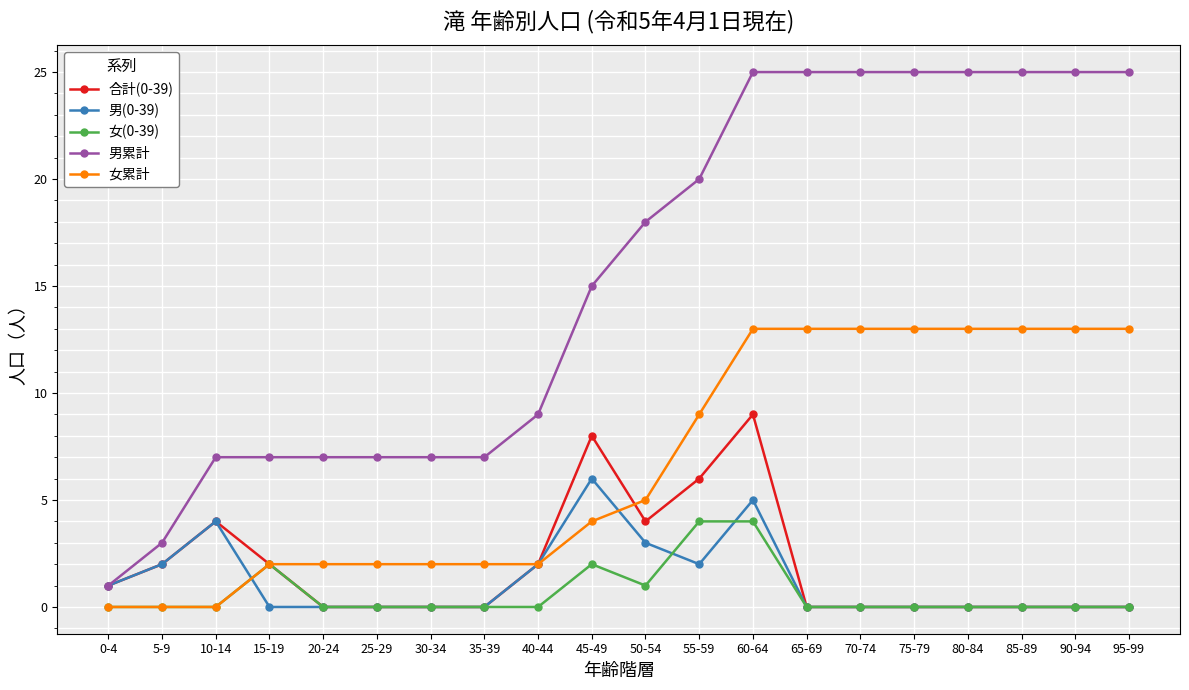

What is the label of the 5th point from the left?

20-24